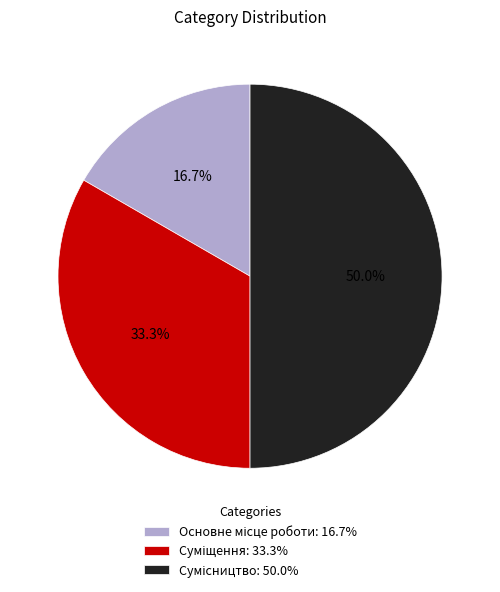

How many segments does this pie chart have?

3